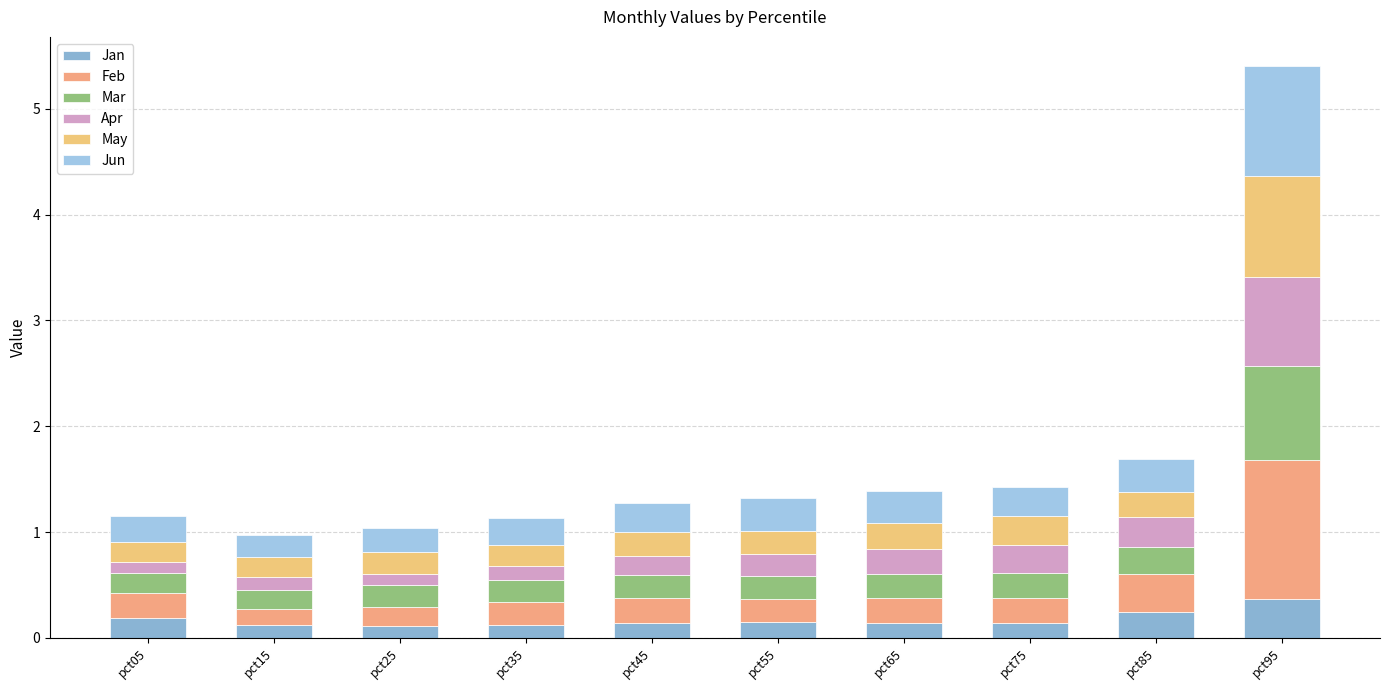

What is the total value across all series at pct65?

1.4